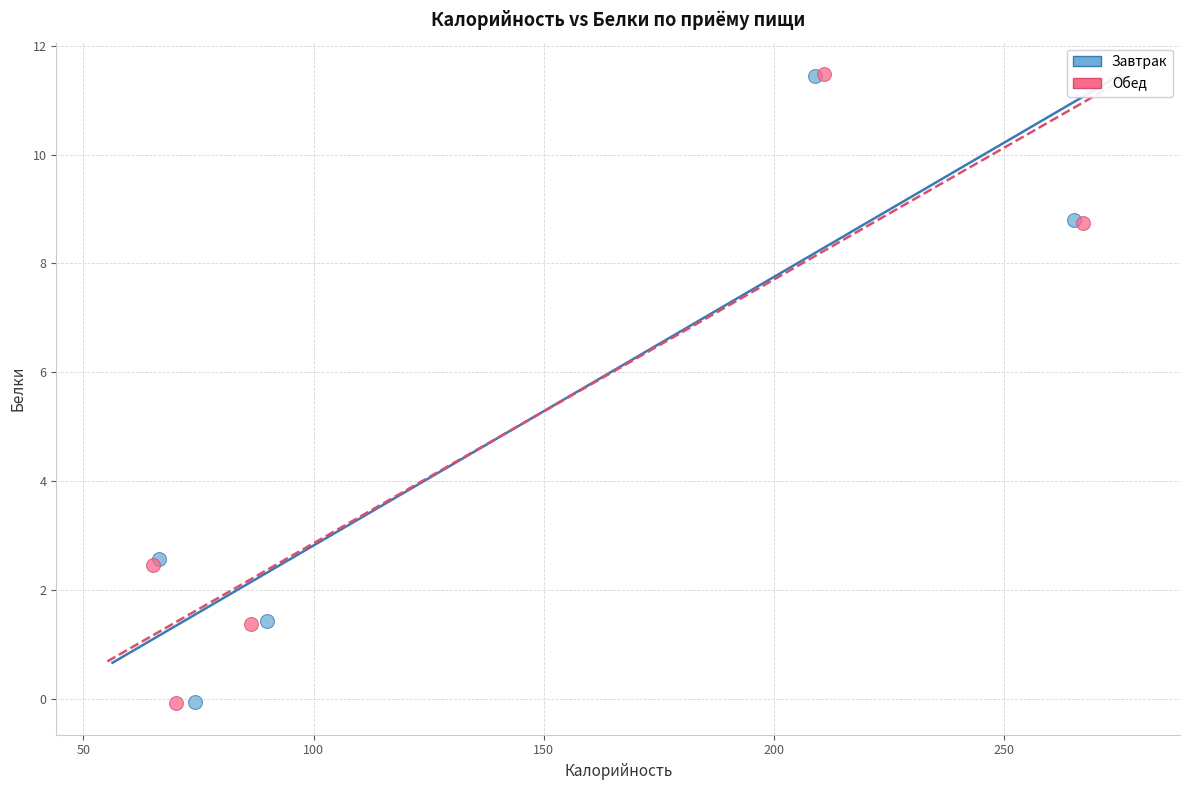

Which series has the widest spread of Y values?

Обед